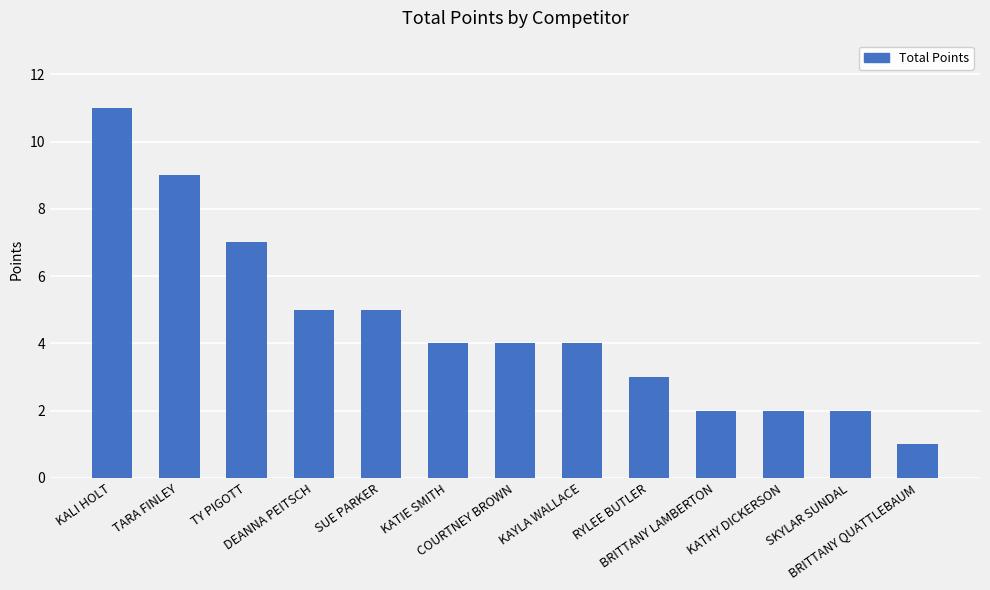

How many bars are there in total?

13